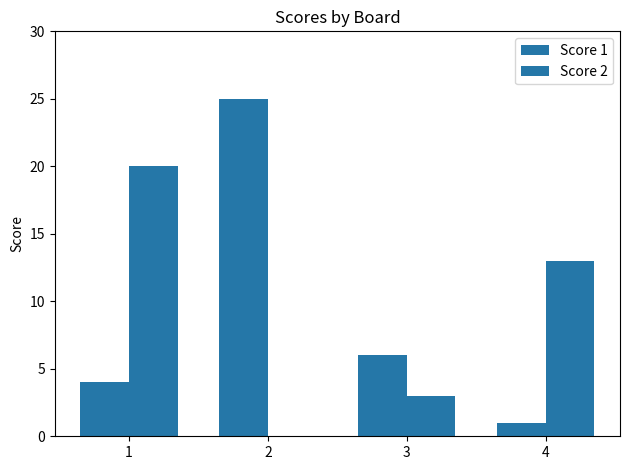

Are the bars grouped side by side (vs. stacked)?

Yes